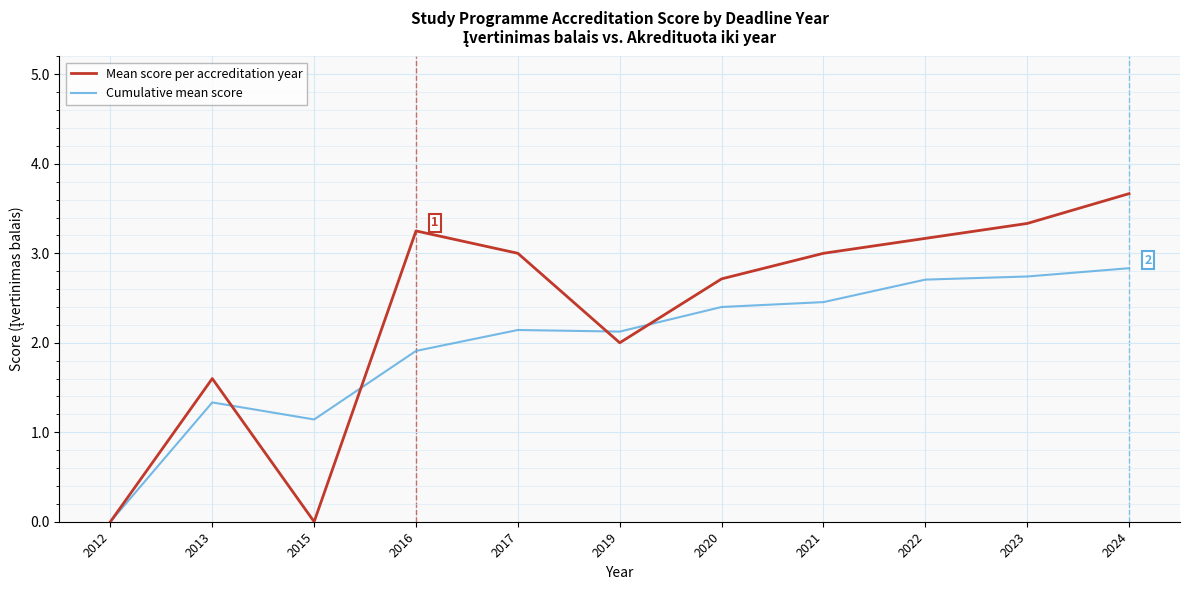

What is the total value across all series at 2021?

5.5